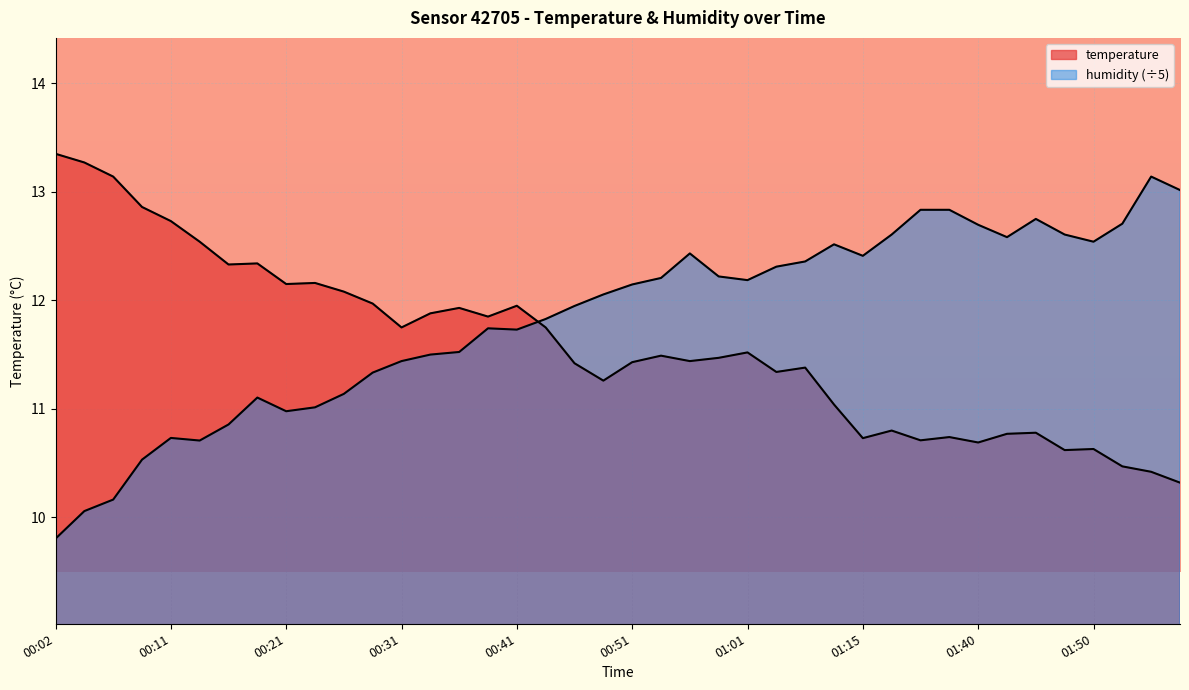

True or false: temperature has a value of 5.4 at 00:19.

False